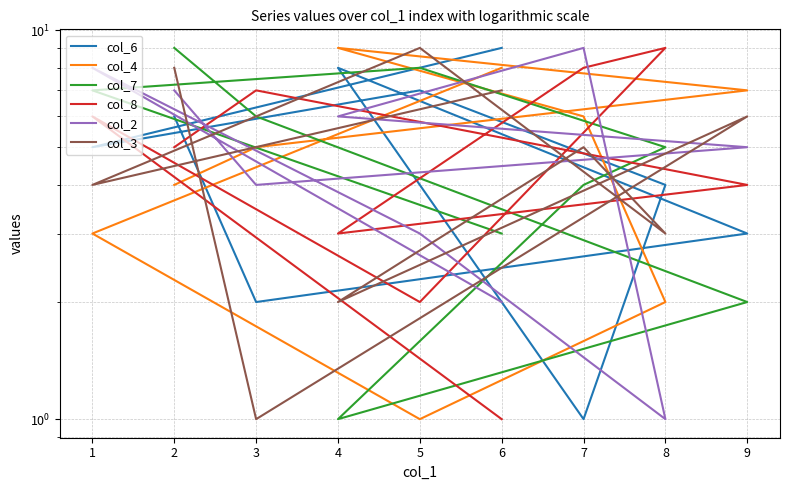

What is the difference between the second highest and second lowest values in the col_4 series?

6